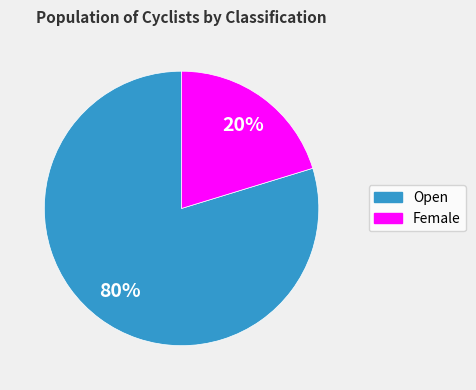

True or false: Female accounts for 33% of the total.

False